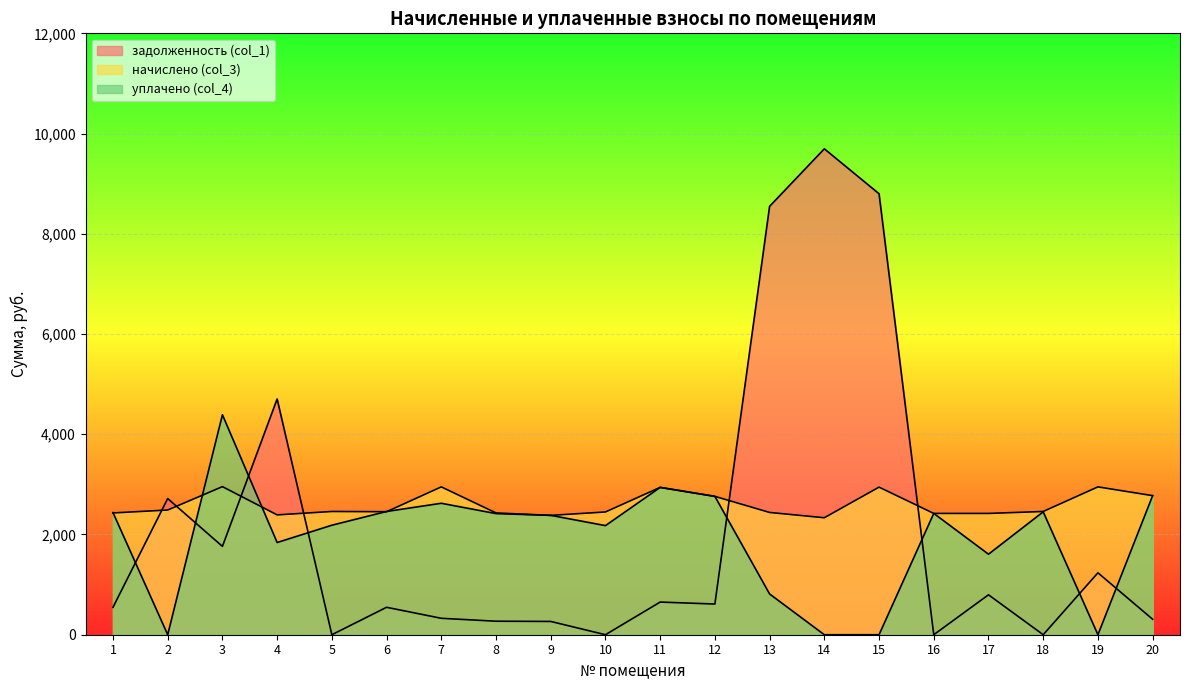

What is the difference between the highest and lowest values at 4?

2864.4